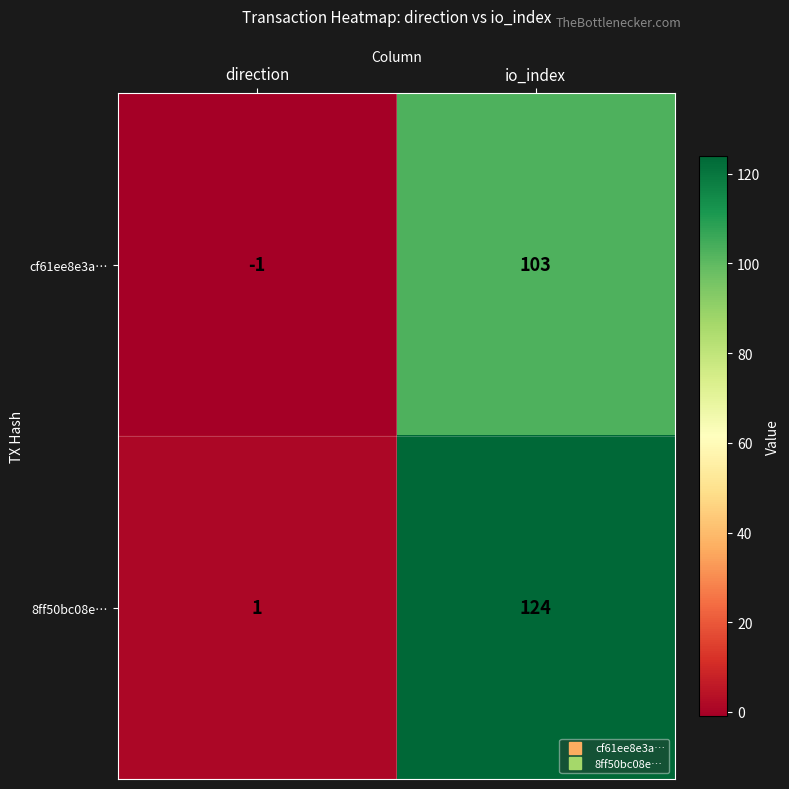

At which label is 8ff50bc08e… closest to 62?

direction